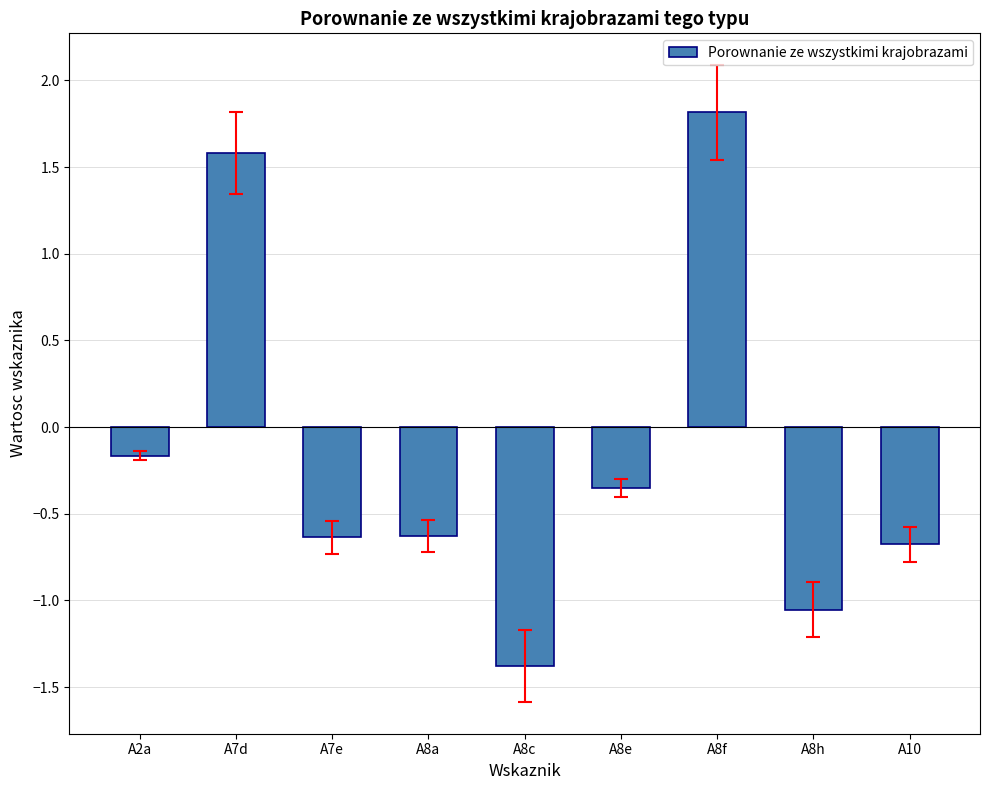

The value at A7d is 0.6. True or false?

False